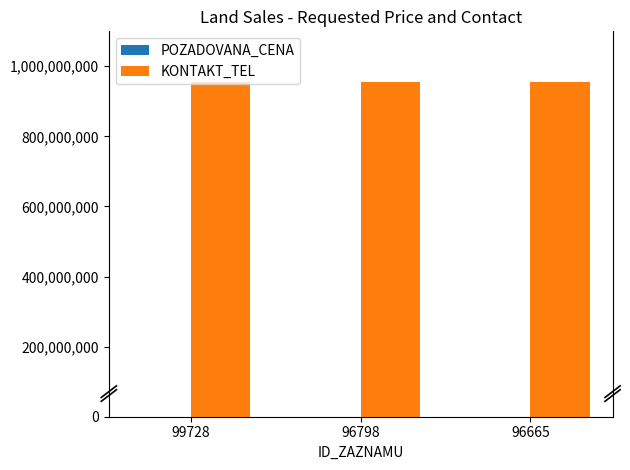

What is the highest value of the KONTAKT_TEL series?

956155106